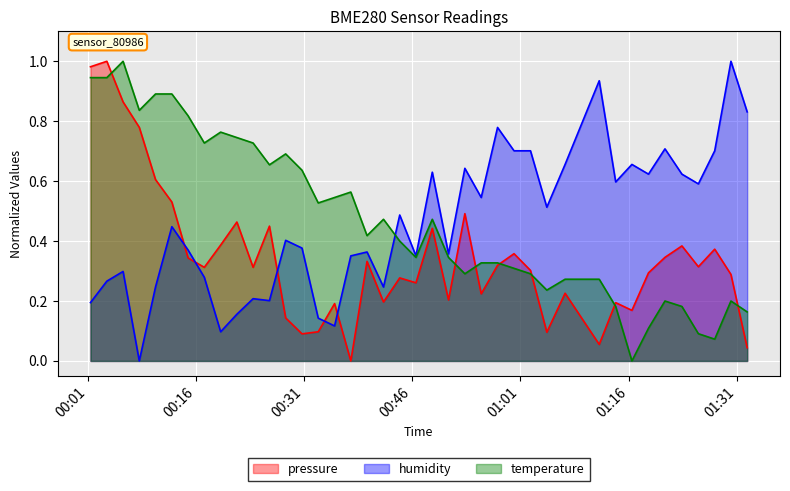

Which series ends up on top after the final intersection of pressure and humidity?

humidity